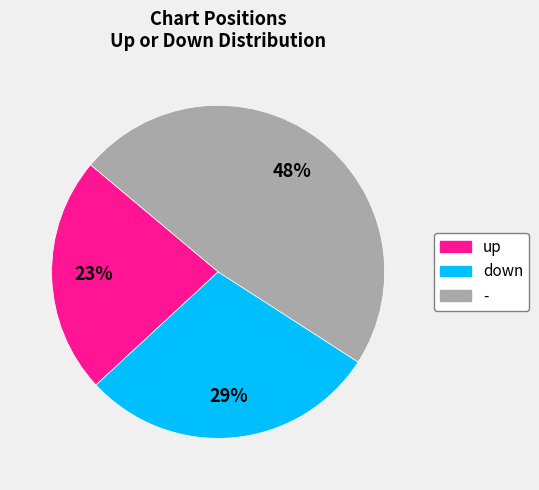

Is there any slice that represents more than half of the pie?

No